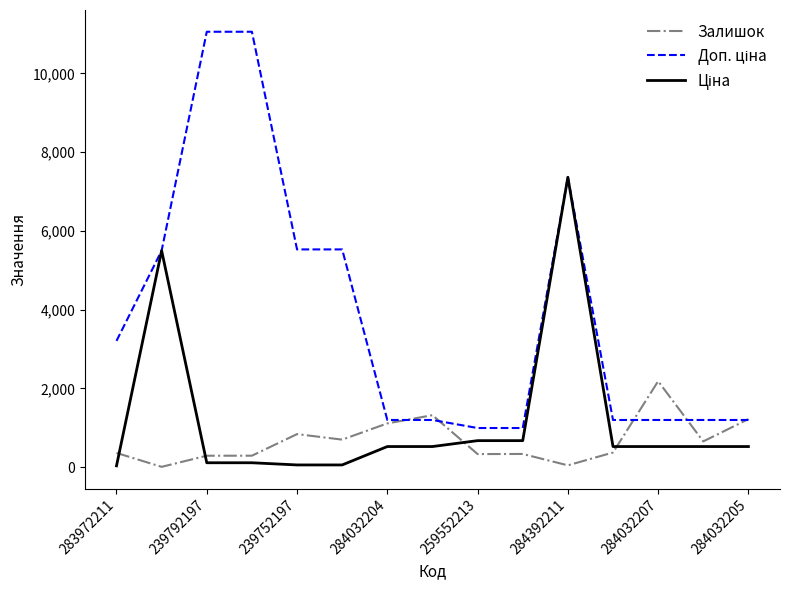

How many lines are shown in the chart?

3